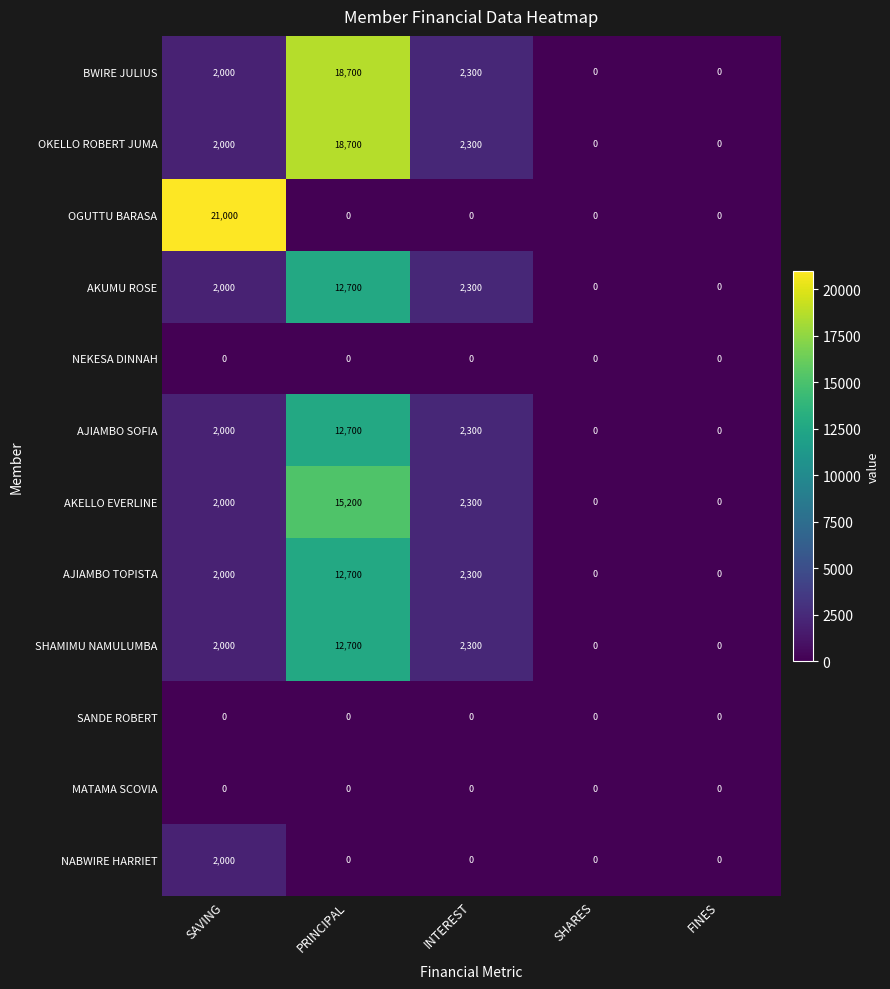

The value of AJIAMBO SOFIA at INTEREST is 3773. True or false?

False